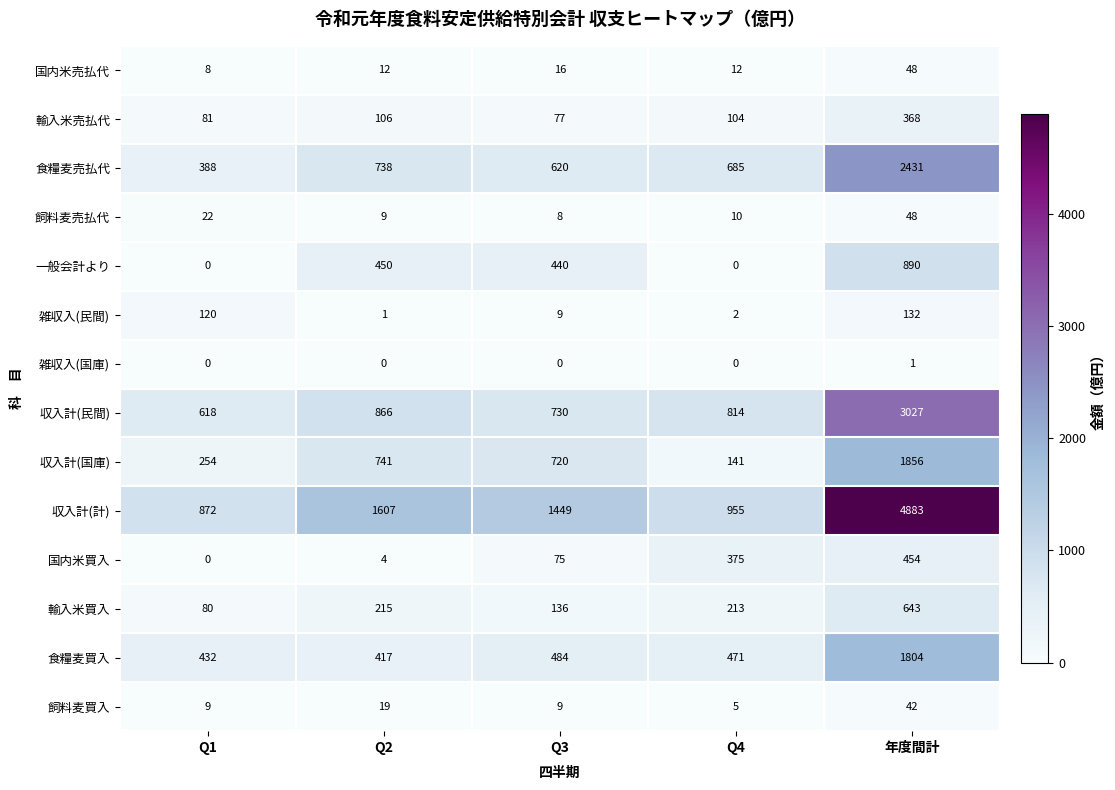

How many distinct data groups are displayed?

14